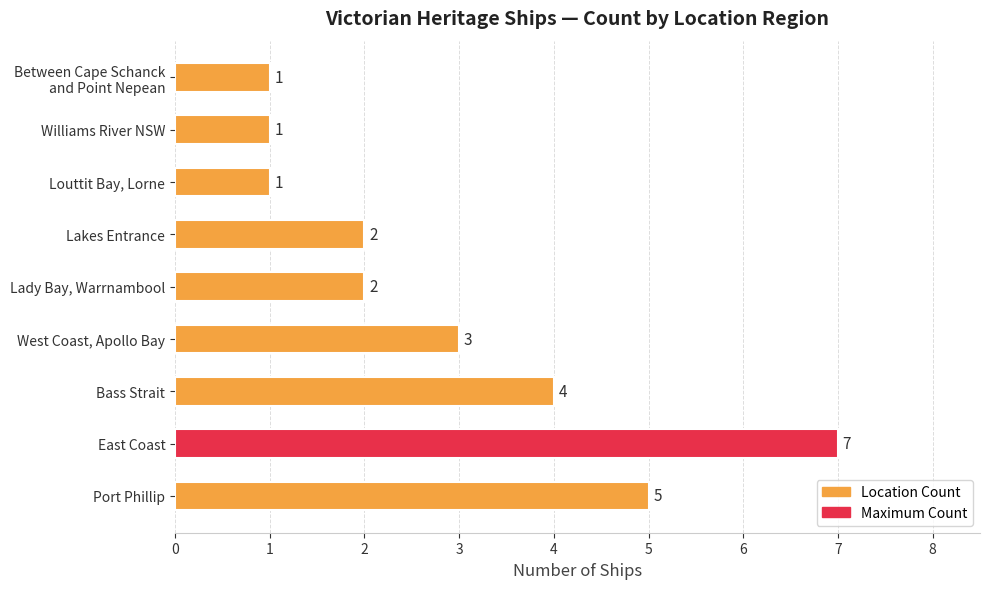

Is it true that the value at Louttit Bay, Lorne is 1?

True